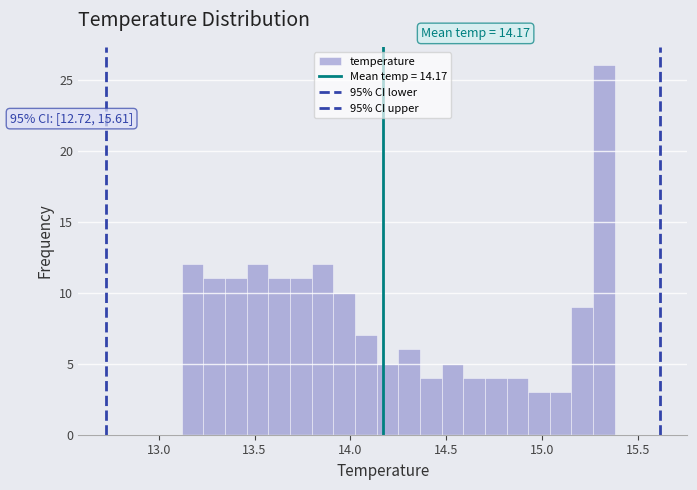

Read against the x-axis, roughly where is the centre of the tallest bar?

15.30